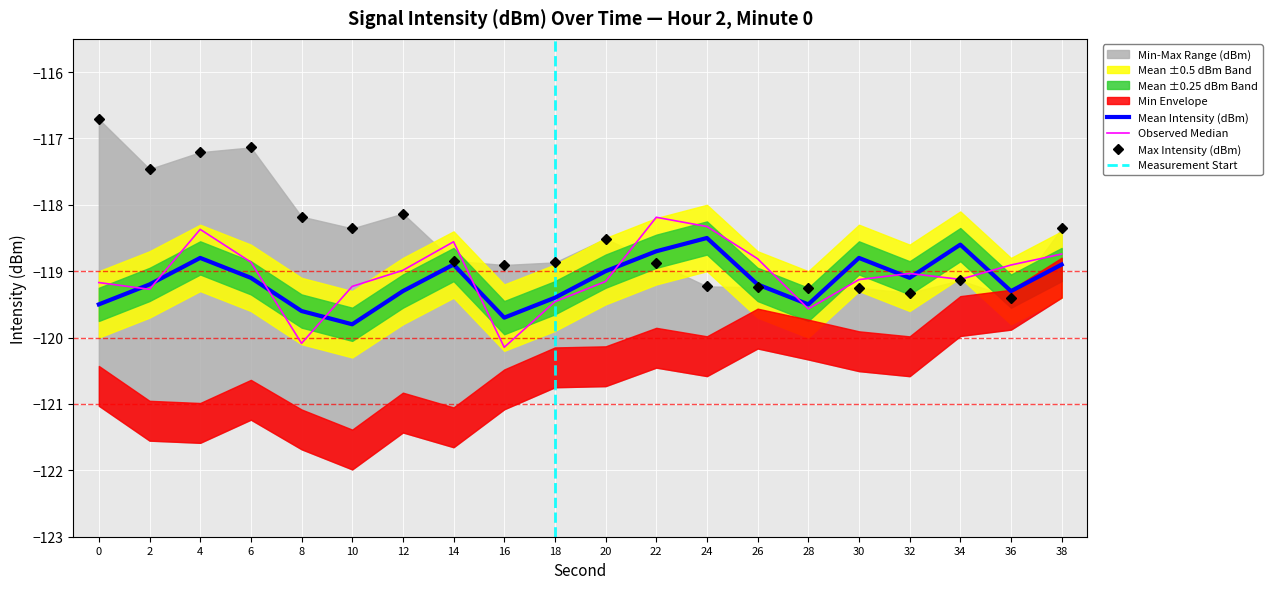

How many values in the Max Intensity (dBm) series are below -118?

16